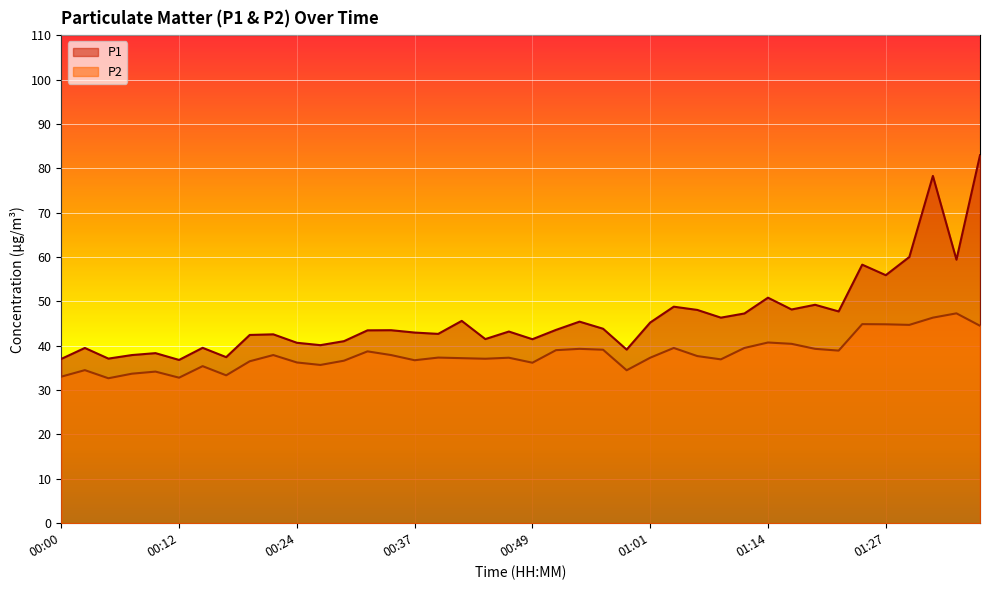

At how many categories does at least one series exceed 61?

2